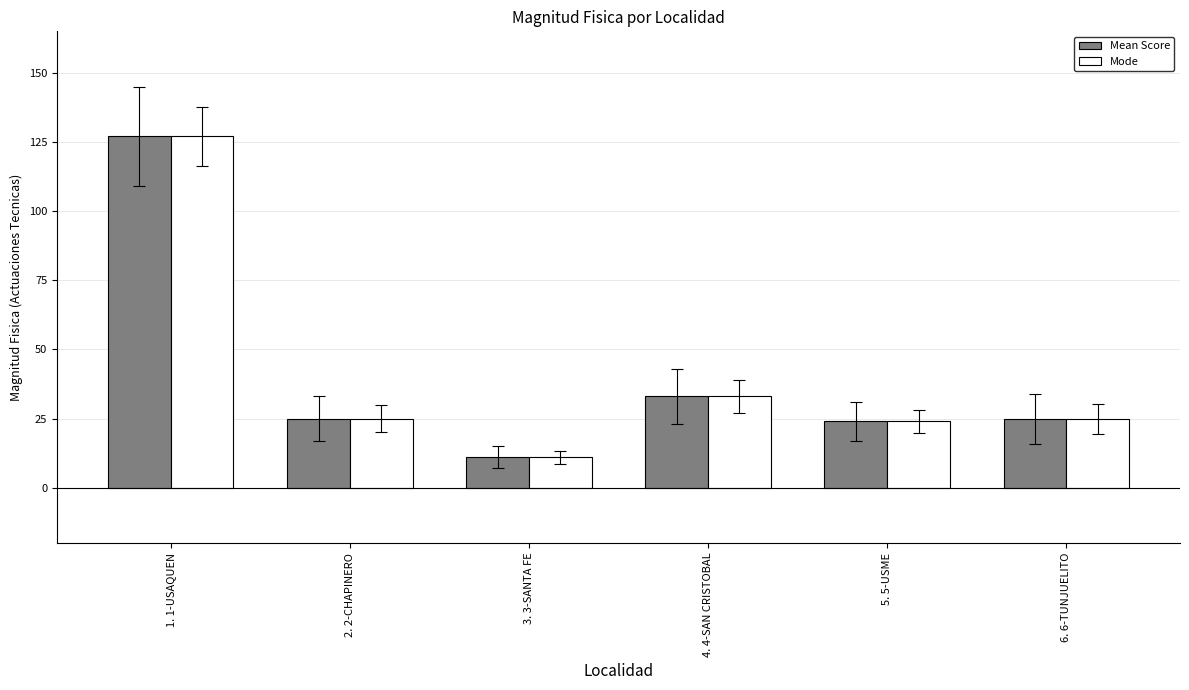

At which category is the sum across all series the highest?

1. 1-USAQUEN